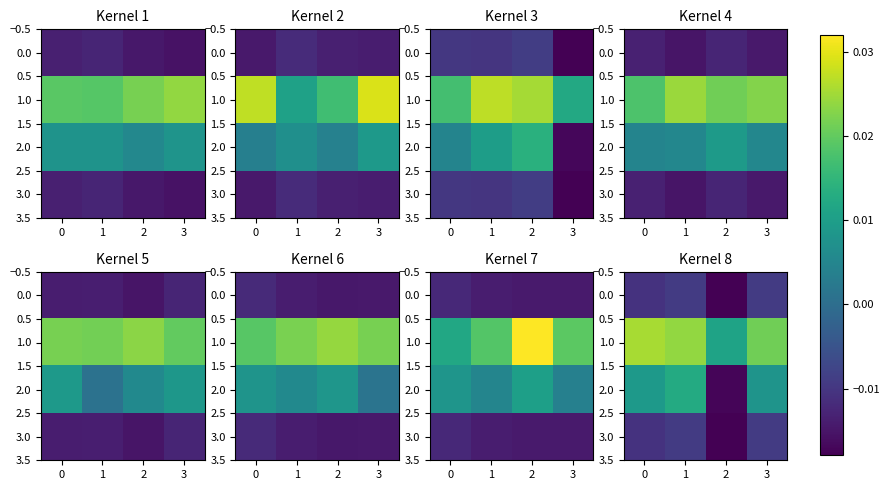

The value of 2.0 at 0 is 0.0. True or false?

False